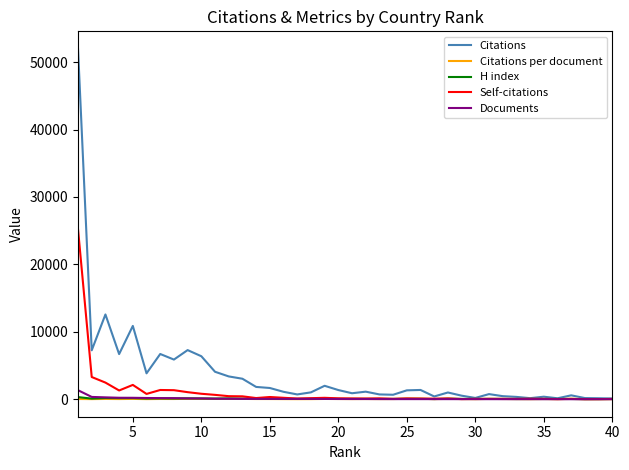

Which series has the widest spread of values?

Citations